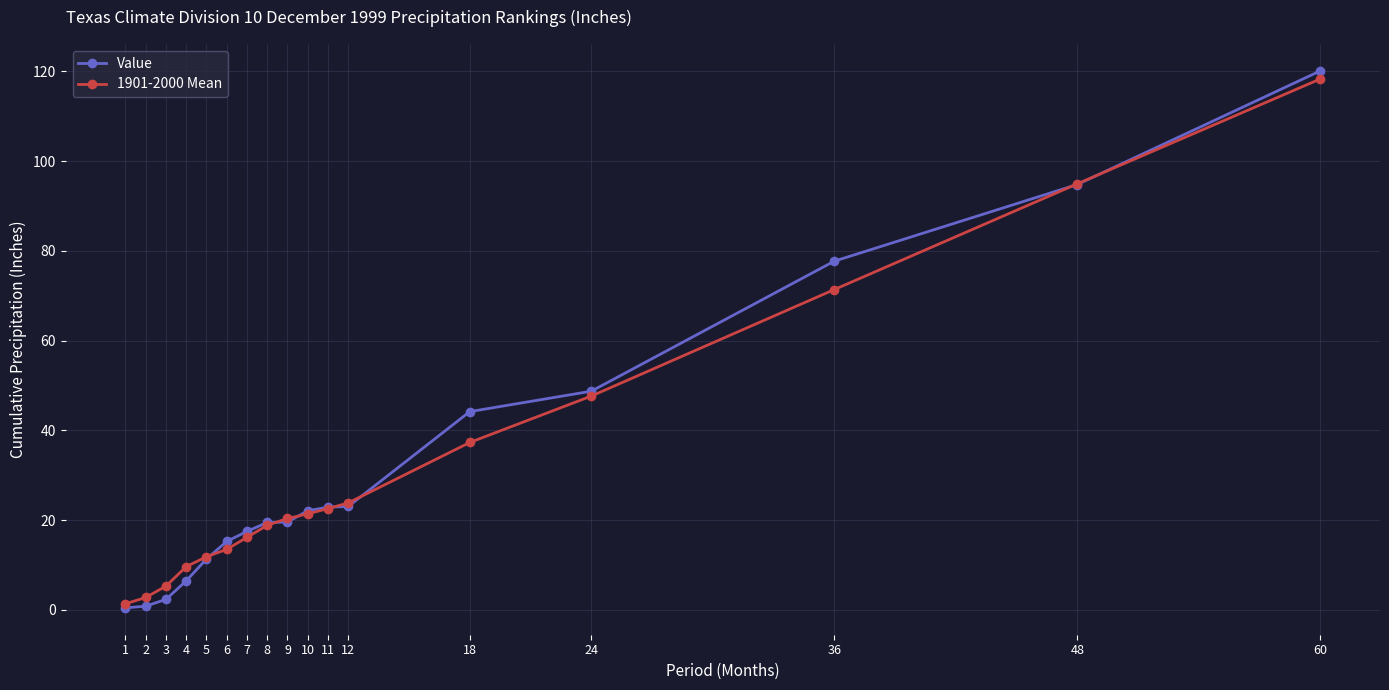

Which series ends up on top after the final intersection of Value and 1901-2000 Mean?

Value